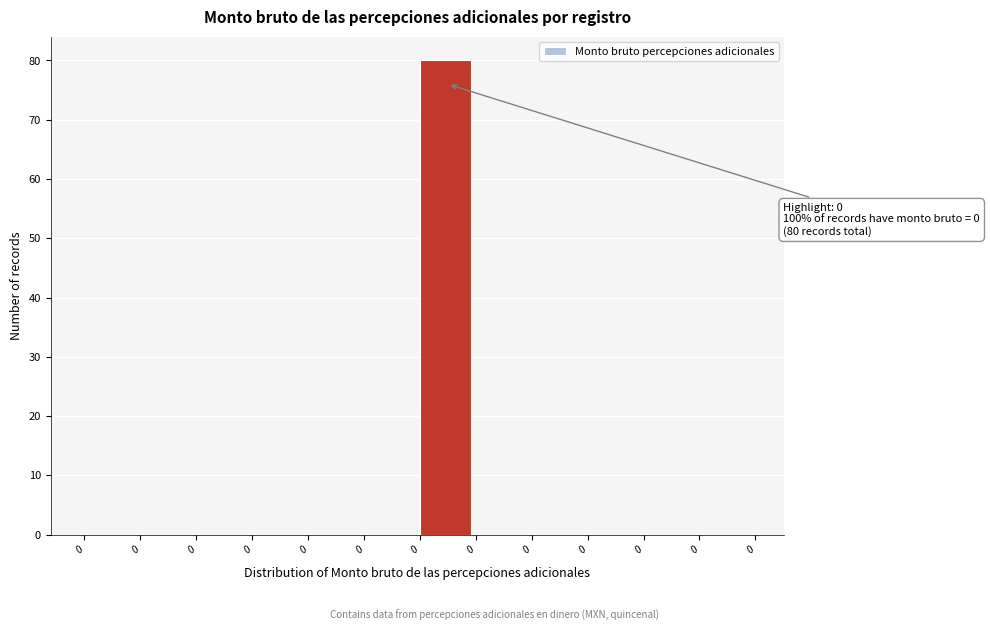

Are the bars horizontal?

No